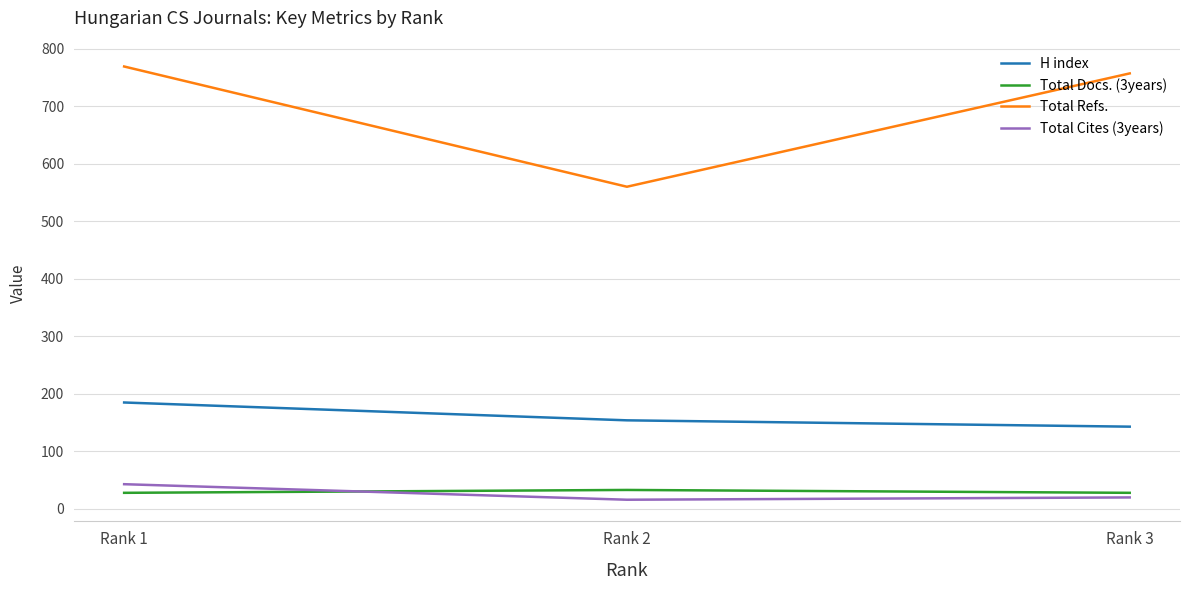

What is the lowest value of the H index series?

143